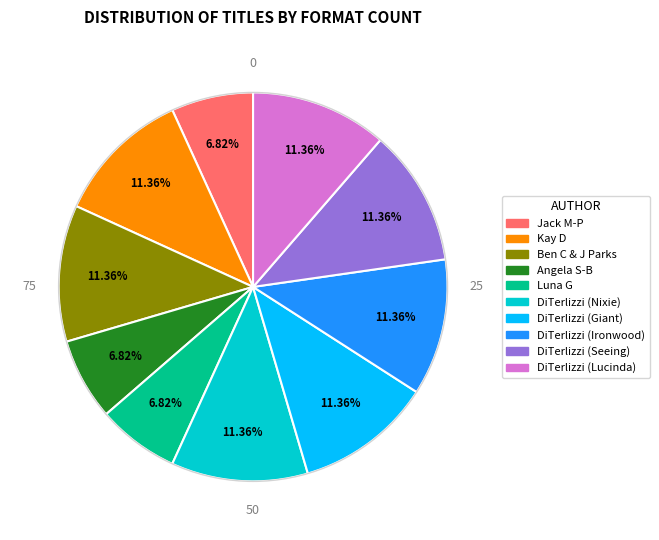

Is there a majority slice in this chart?

No